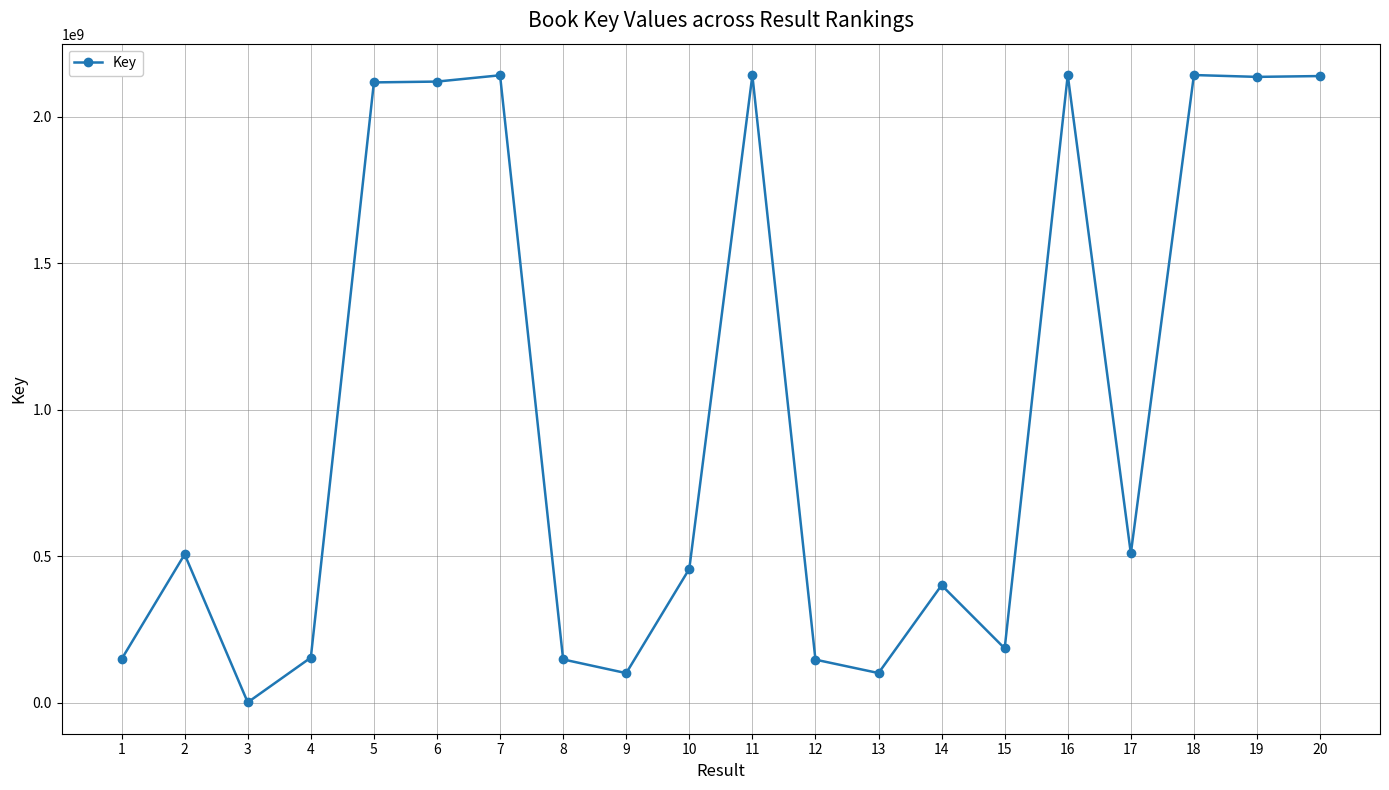

What is the change in value from 1 to 20?

+1990140455